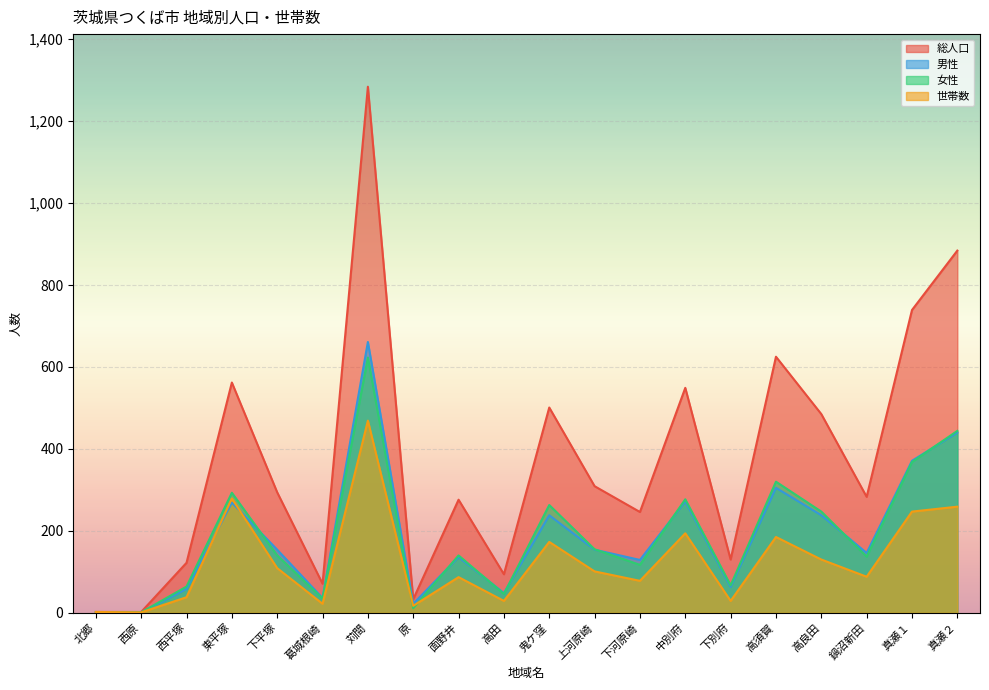

Rank the series at 西原 from lowest to highest value.

男性, 女性, 世帯数, 総人口